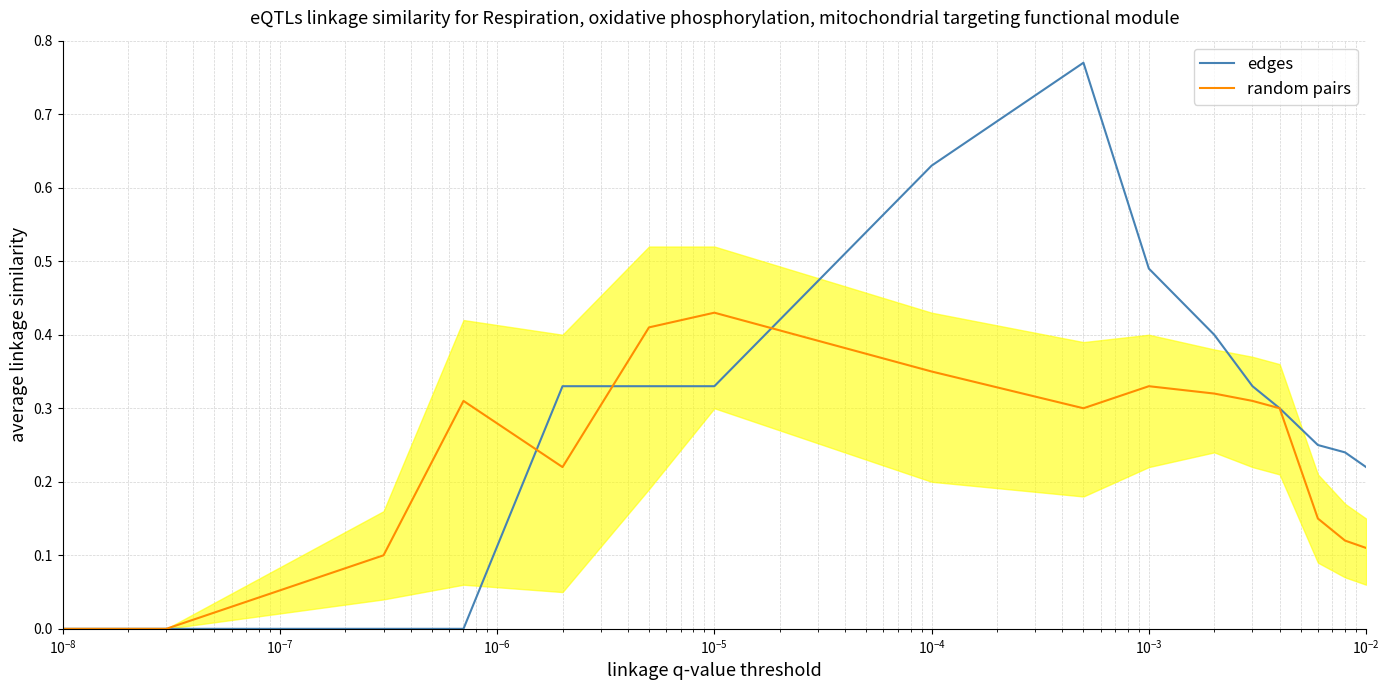

What are all the series names shown in the legend?

edges, random pairs